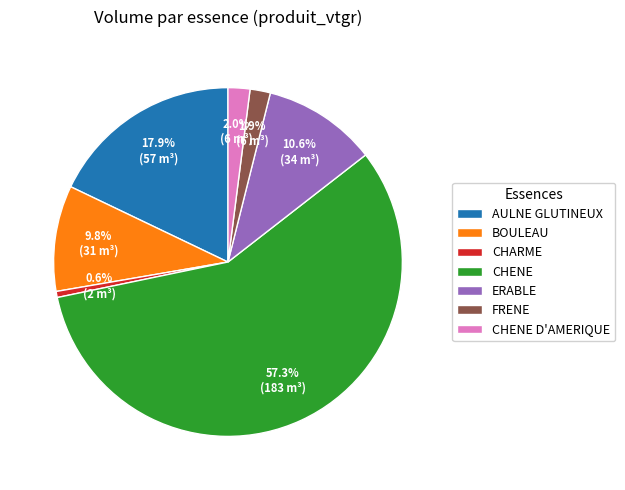

Which category has the biggest portion of the pie?

CHENE